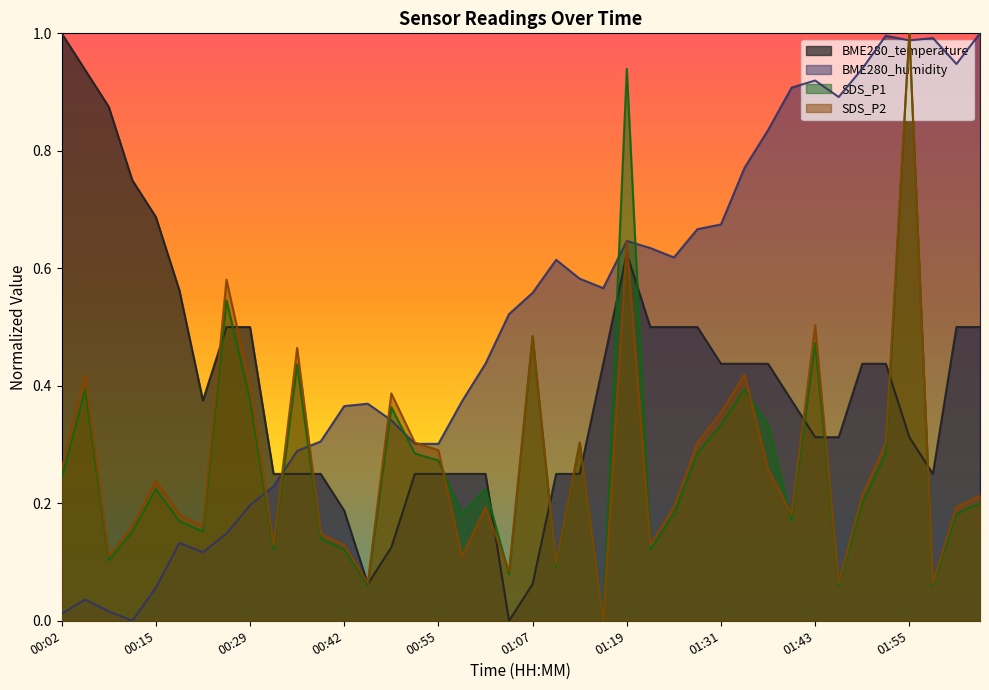

Which category has the lowest value in the SDS_P2 series?

01:16